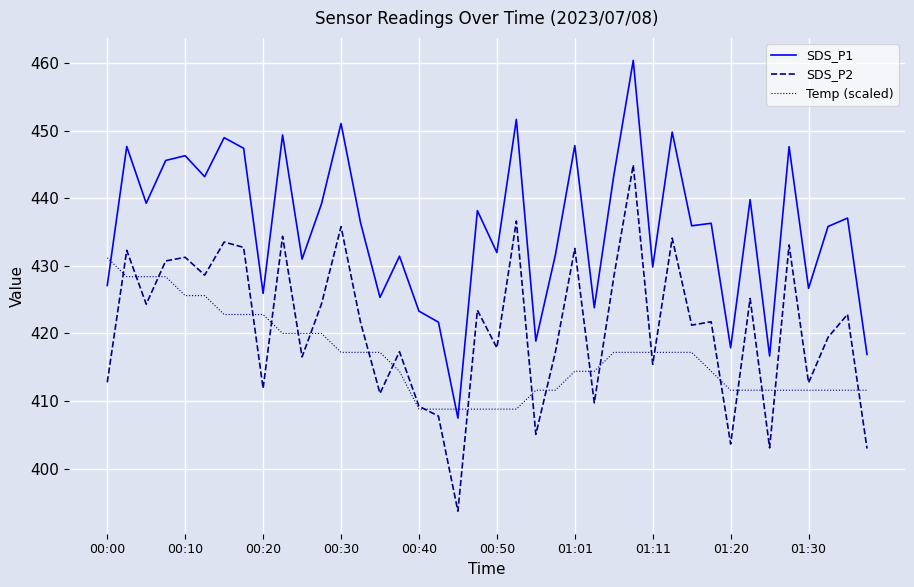

Which series has the largest total across all categories?

SDS_P1